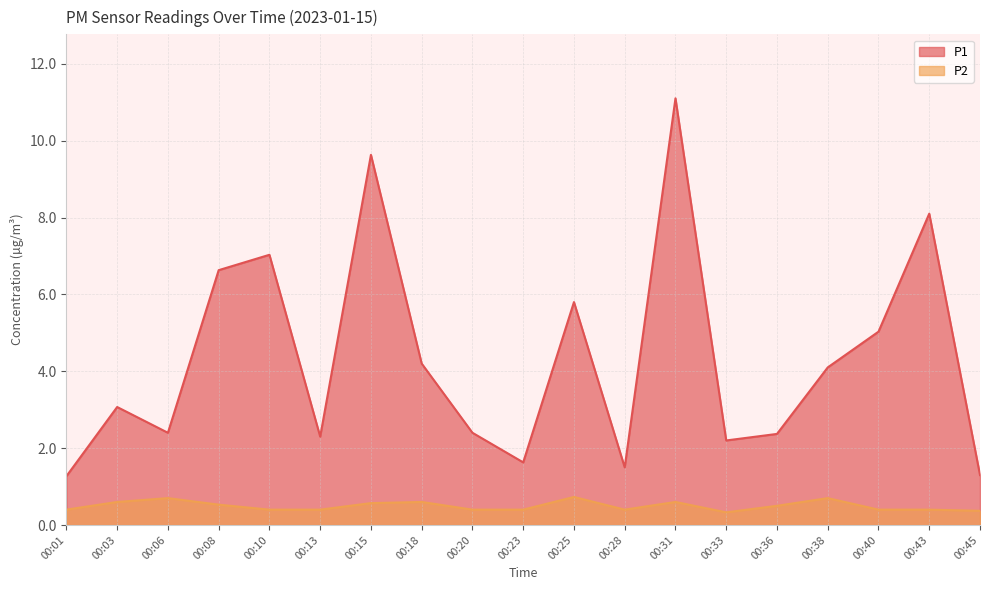

How many lines are shown in the chart?

2